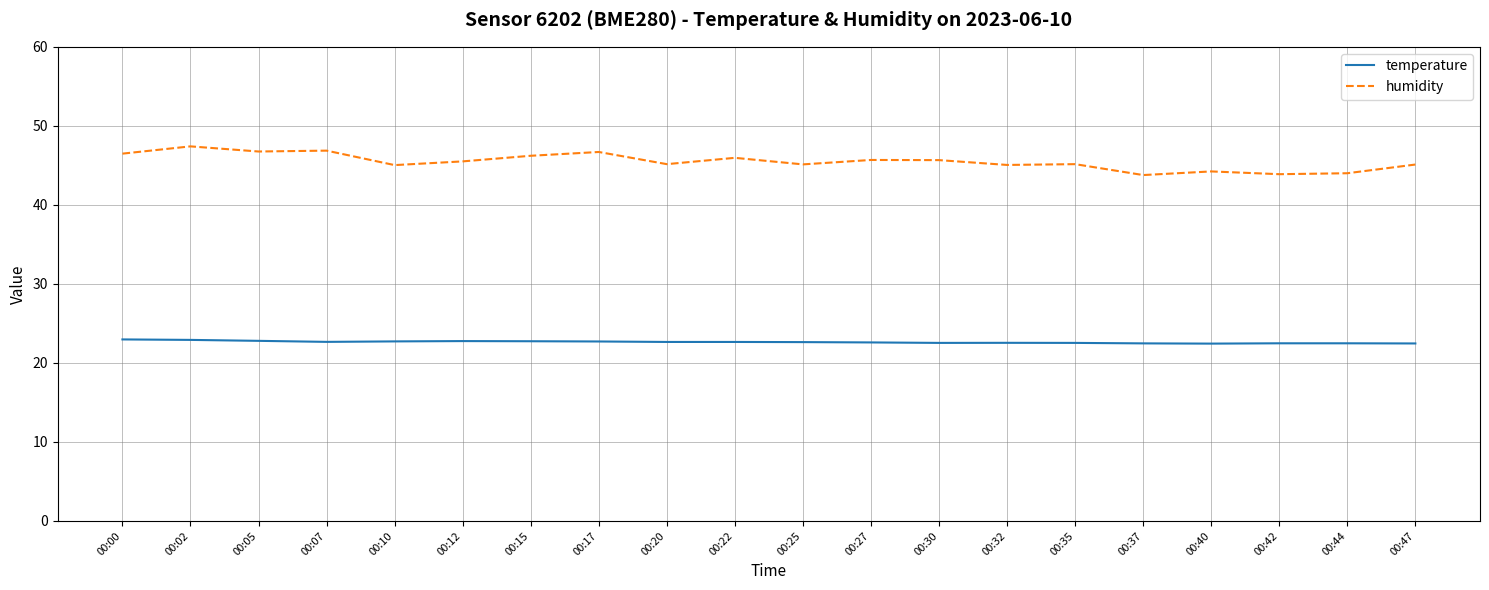

True or false: humidity and temperature cross at least once.

False